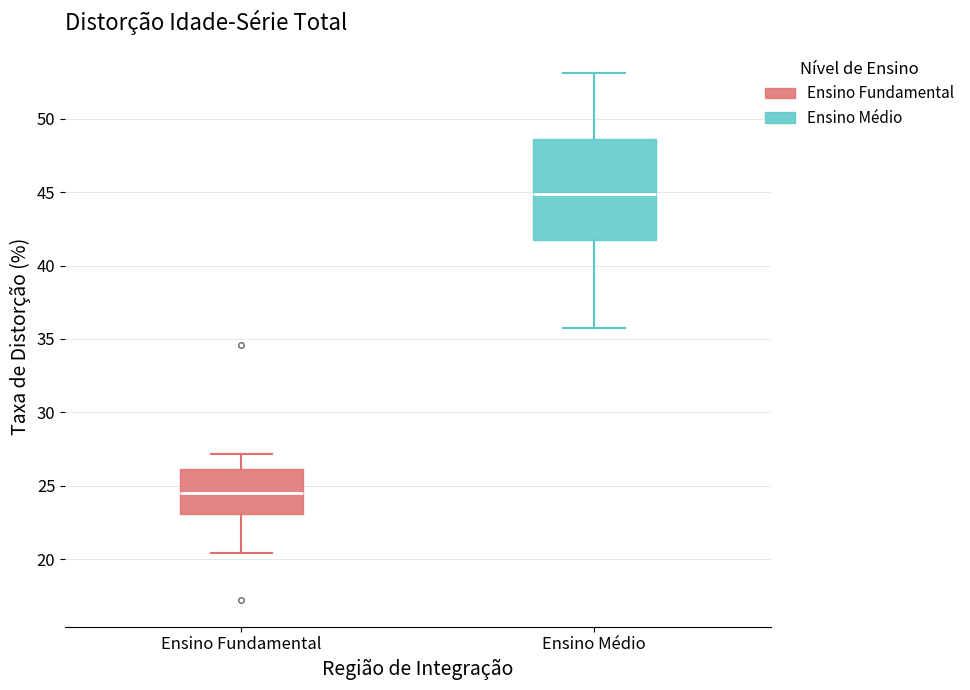

Comparing the boxes themselves (not the whiskers), which one is the tallest?

Ensino Médio